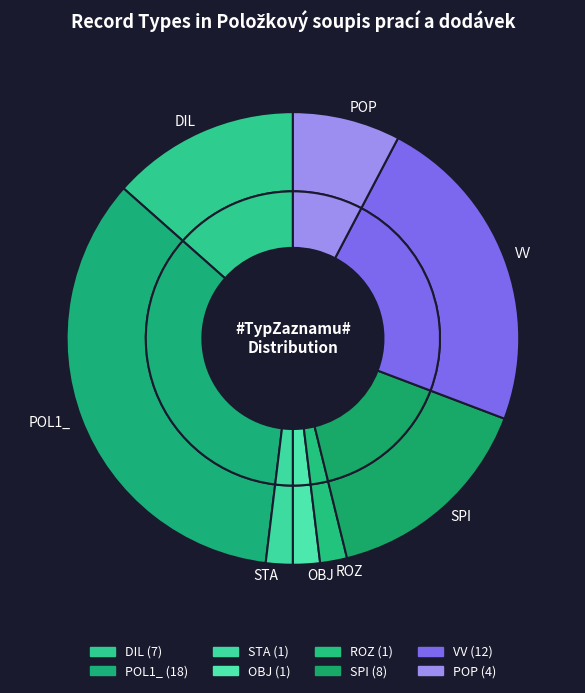

What percentage is the SPI slice, to the nearest percent?

15%